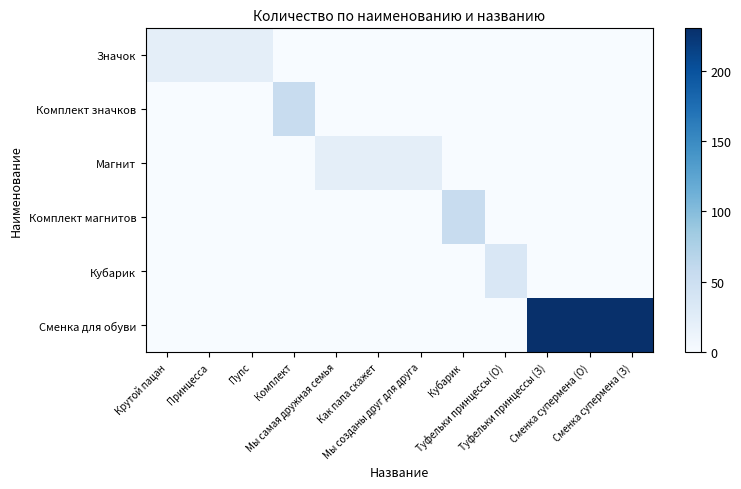

Rank the series by their maximum value, from highest to lowest.

Сменка для обуви, Комплект значков, Комплект магнитов, Кубарик, Значок, Магнит